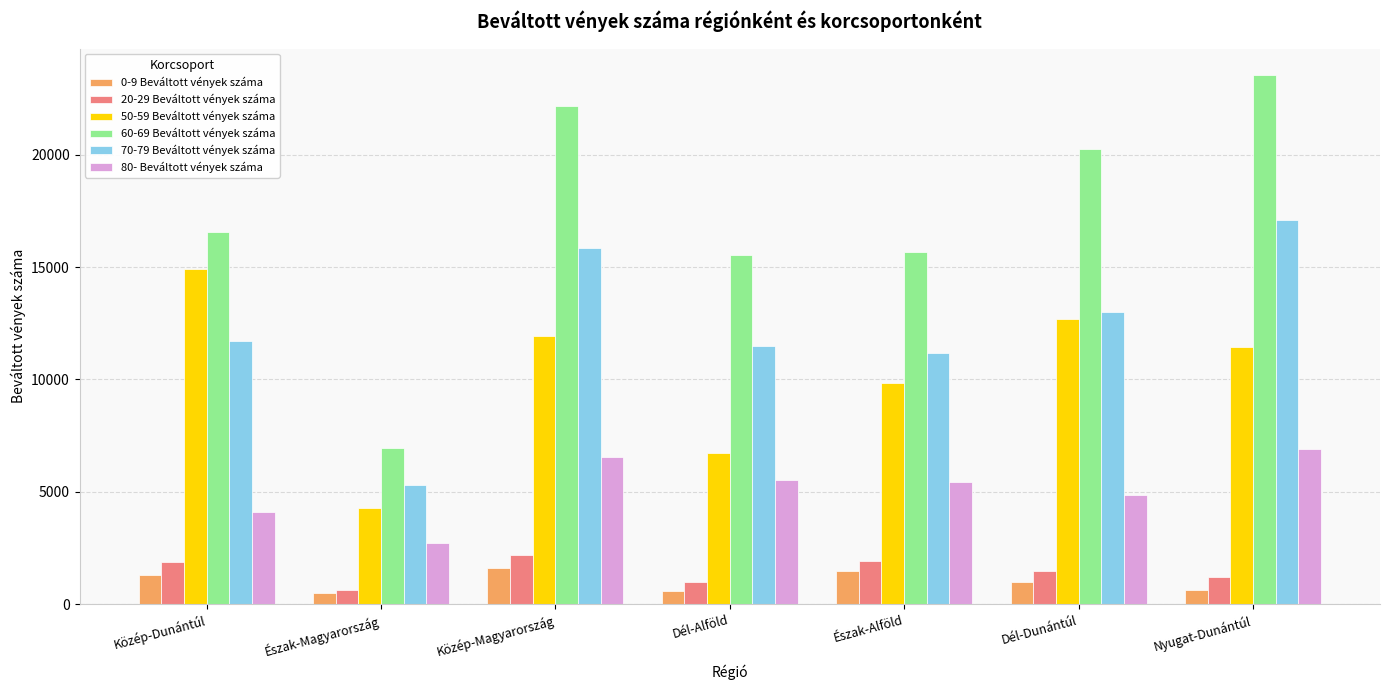

Is the value of 80- Beváltott vények száma at Nyugat-Dunántúl greater than the value of 50-59 Beváltott vények száma at Közép-Magyarország?

No